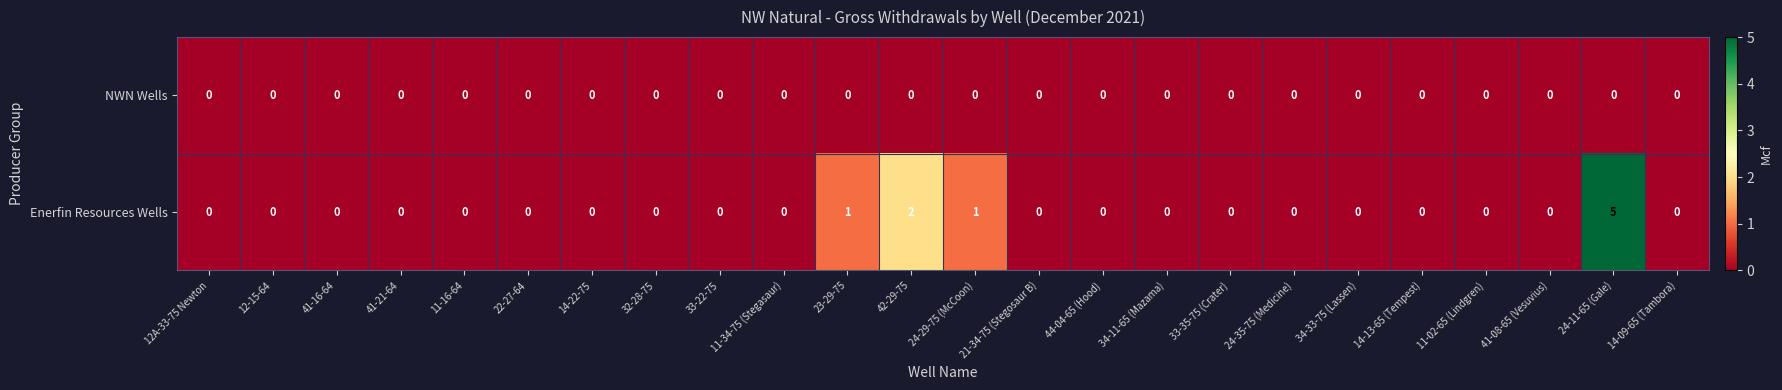

Which category has the highest value in the Enerfin Resources Wells series?

24-11-65 (Gale)